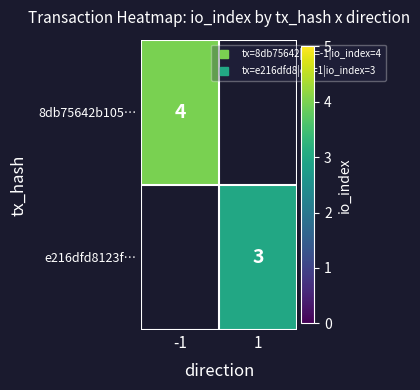

At which label does 8db75642b105… reach its minimum?

-1